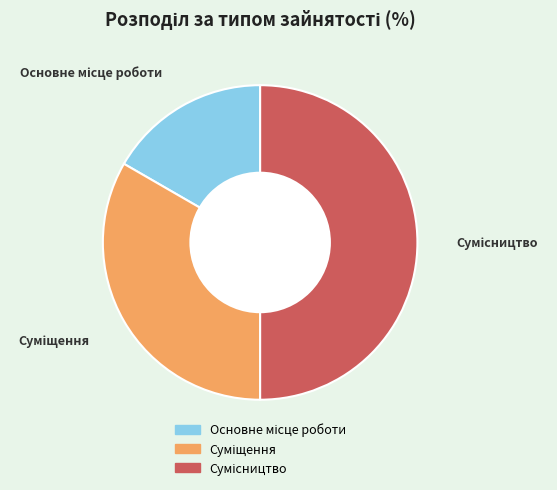

How many segments does this pie chart have?

3